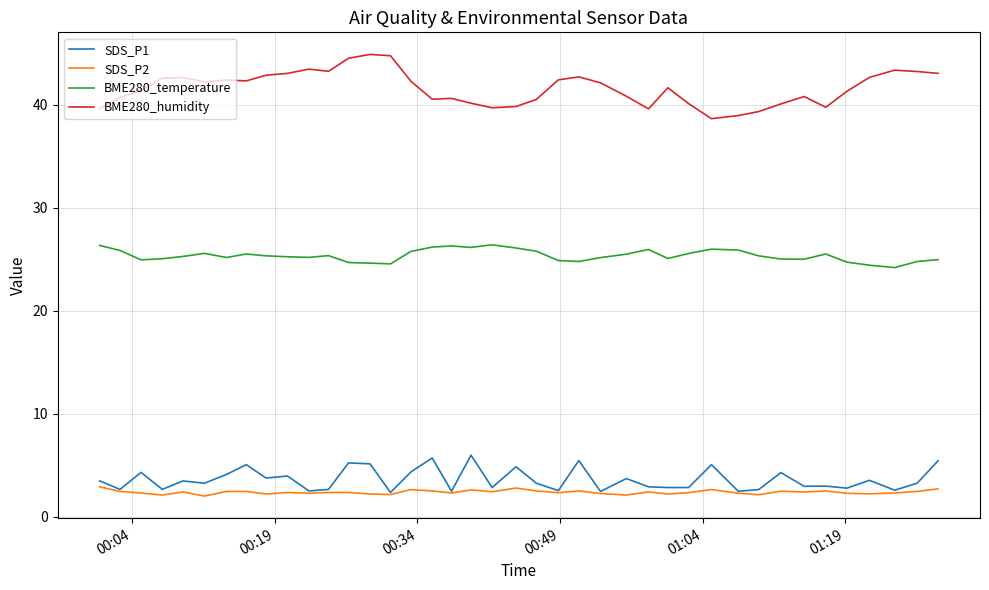

True or false: SDS_P1 and BME280_humidity intersect in this chart.

False